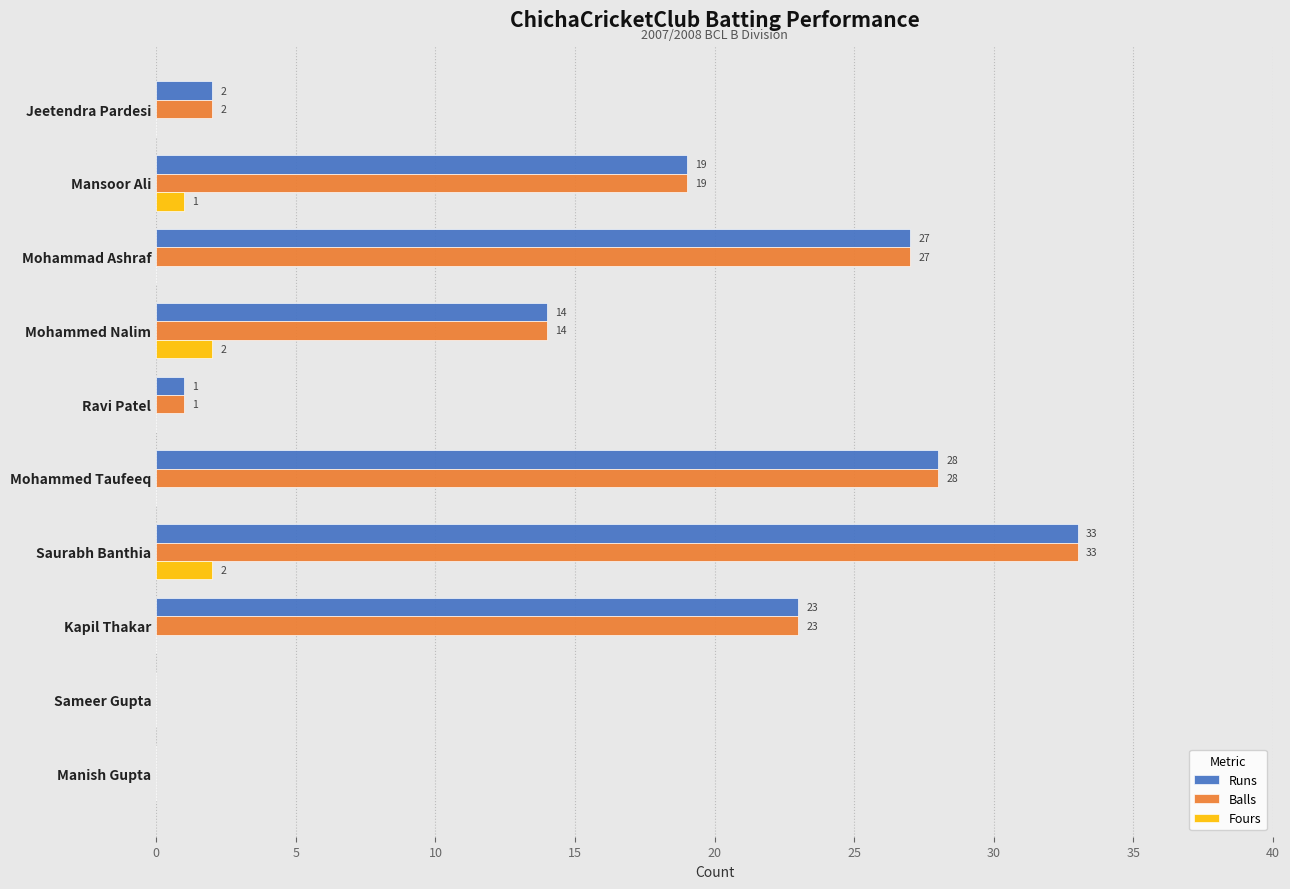

What is the sum of all Runs values?

147